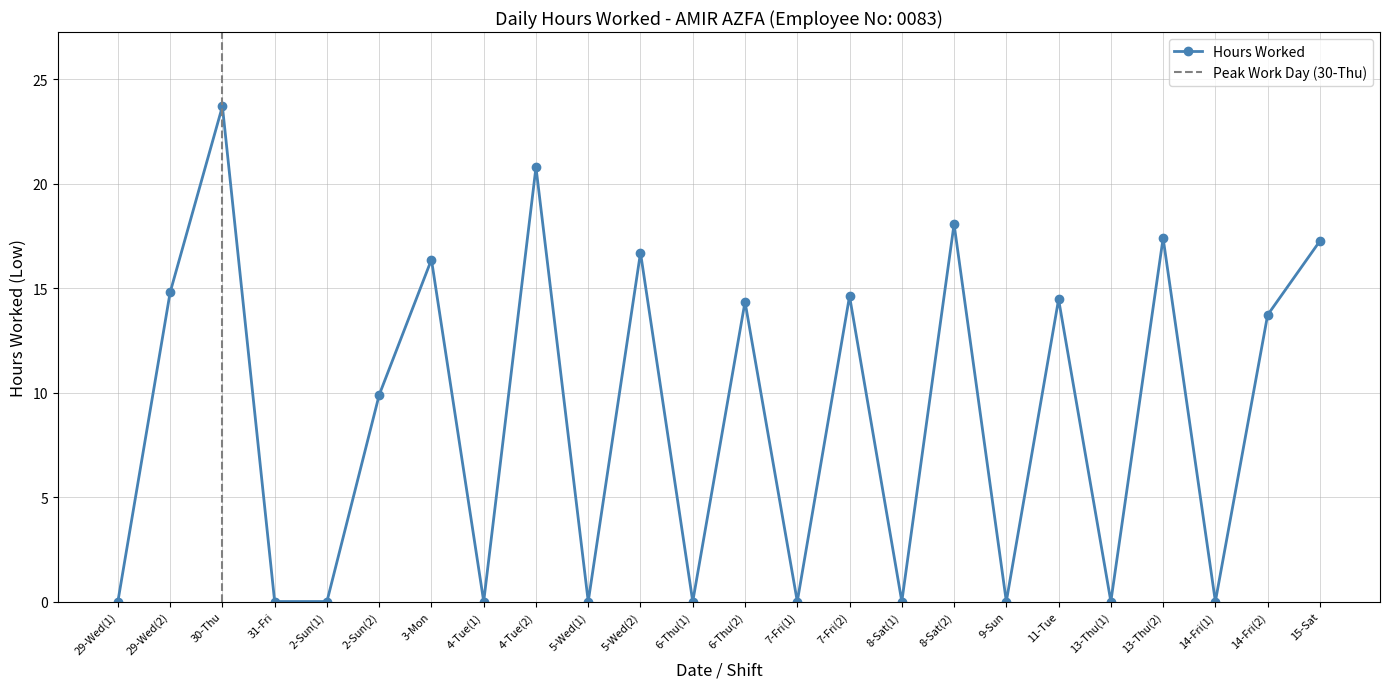

How many lines are shown in the chart?

1